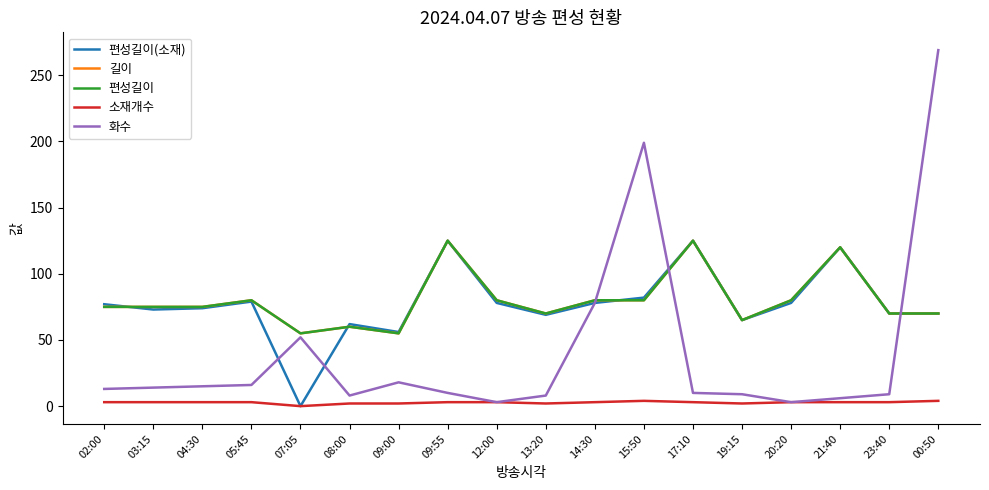

Reading left to right, list all the values displayed in this chart.

편성길이(소재): 77	73	74	79	0	62	56	125	78	69	78	82	125	65	78	120	70	70
길이: 75	75	75	80	55	60	55	125	80	70	80	80	125	65	80	120	70	70
편성길이: 75	75	75	80	55	60	55	125	80	70	80	80	125	65	80	120	70	70
소재개수: 3	3	3	3	0	2	2	3	3	2	3	4	3	2	3	3	3	4
화수: 13	14	15	16	52	8	18	10	3	8	78	199	10	9	3	6	9	269